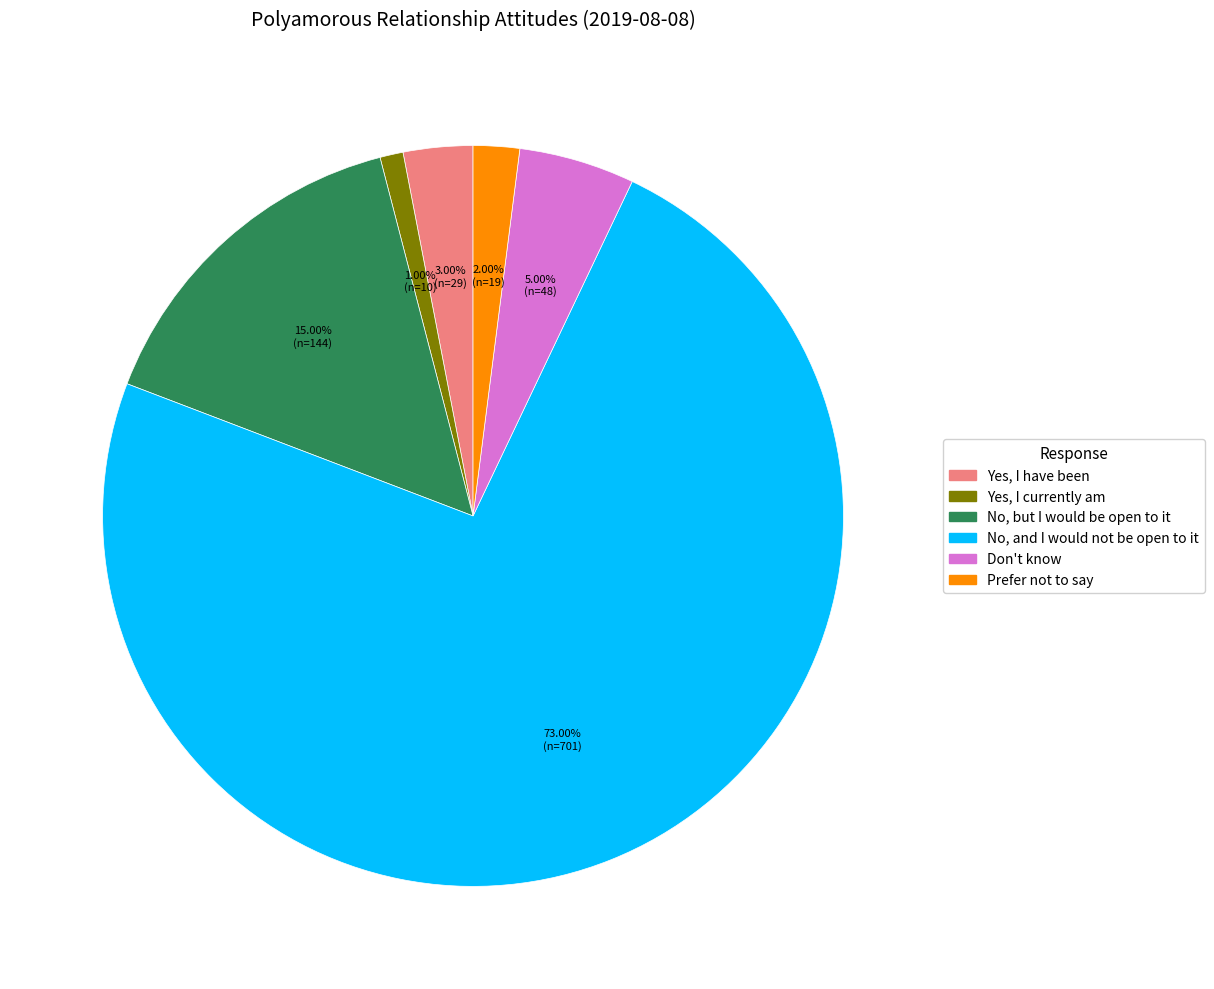

Is Prefer not to say the majority of the pie?

No